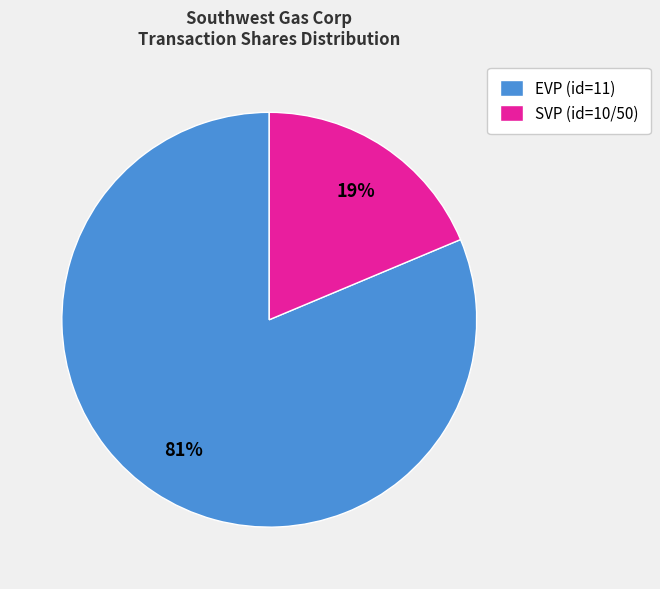

Does EVP (id=11) represent more than half of the total?

Yes